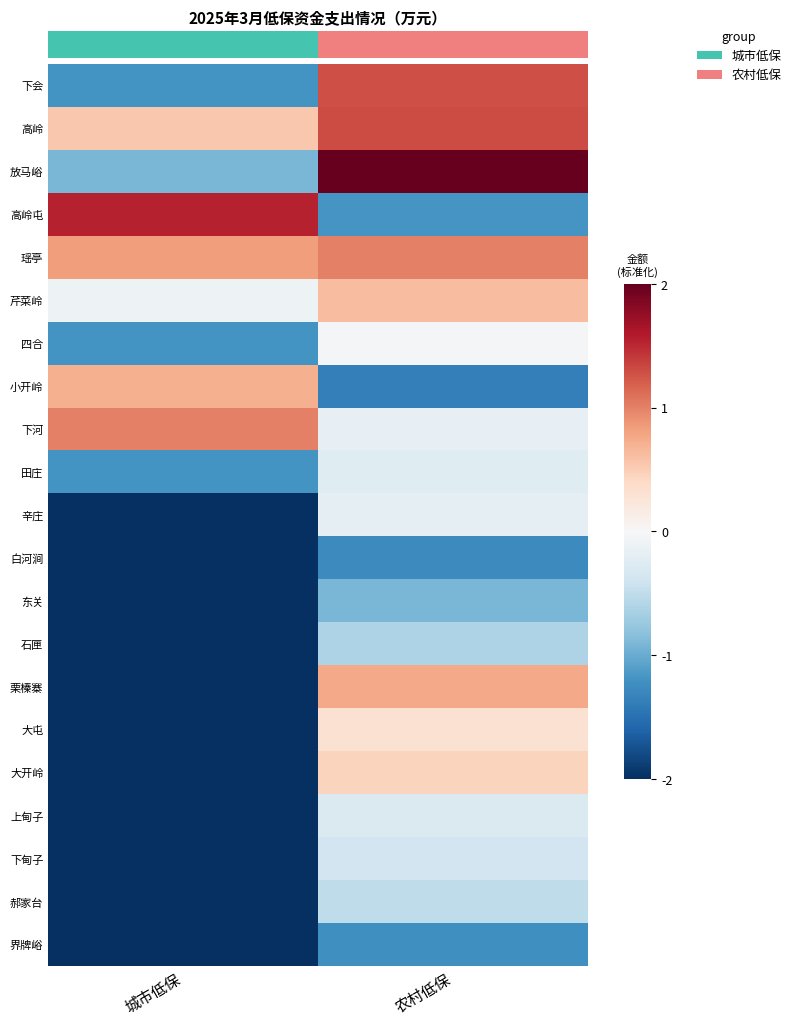

Is it true that 白河涧 equals -3.6 at 城市低保?

False